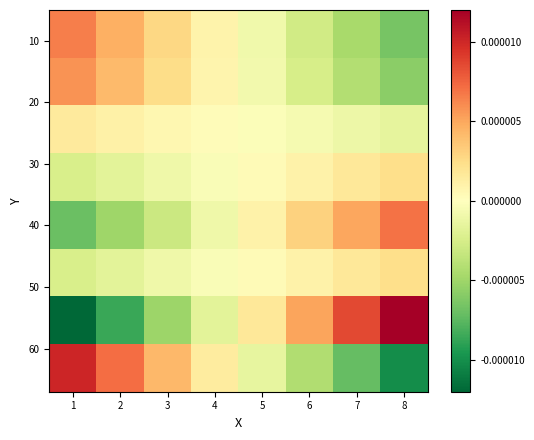

How many categories are shown in the chart?

8